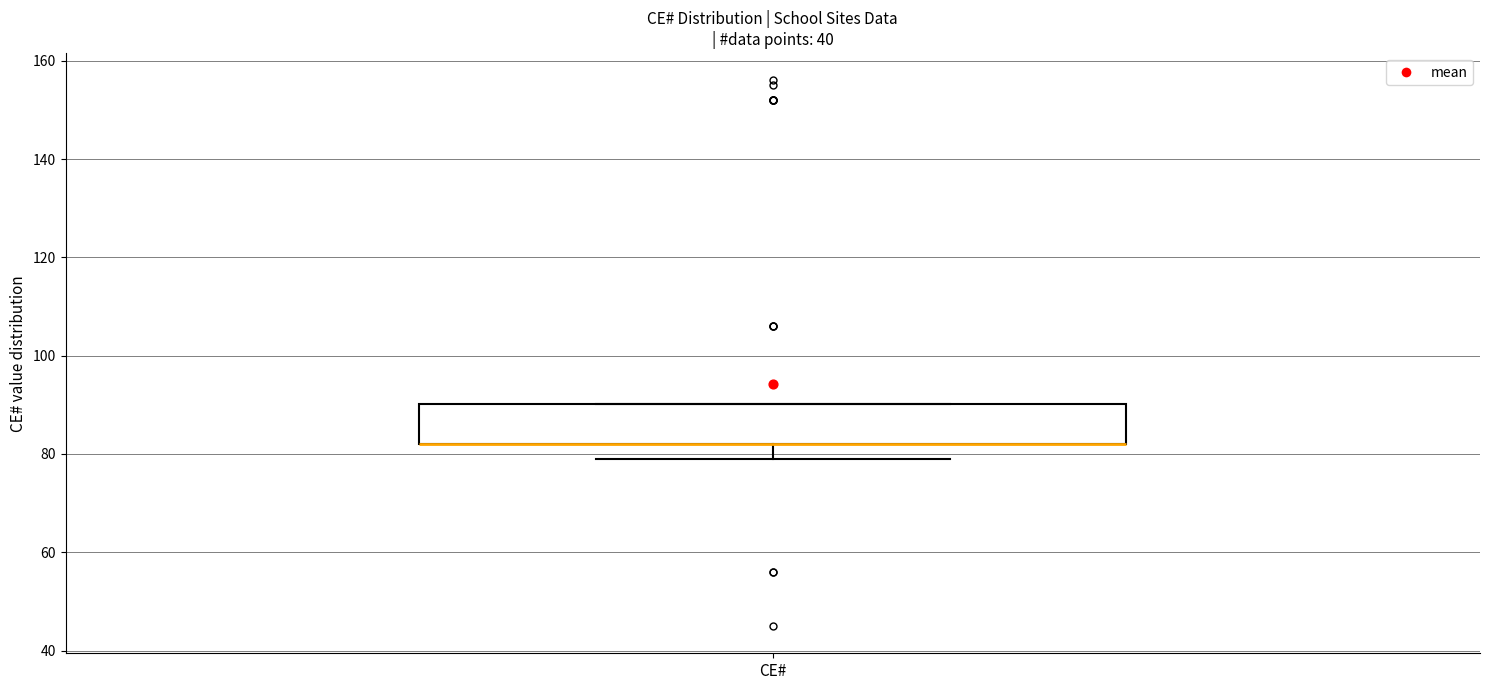

Where is the upper edge of the box for CE# on the y-axis? The values are not printed on the chart, so give them approximately, as read against the axis.

90